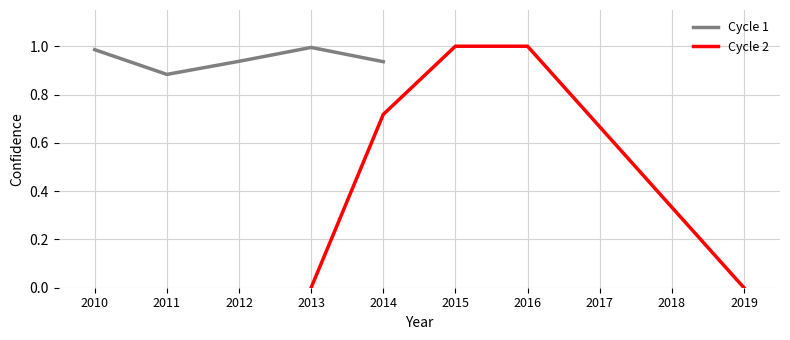

Is it true that Cycle 2 equals 1.0 at 2016?

True